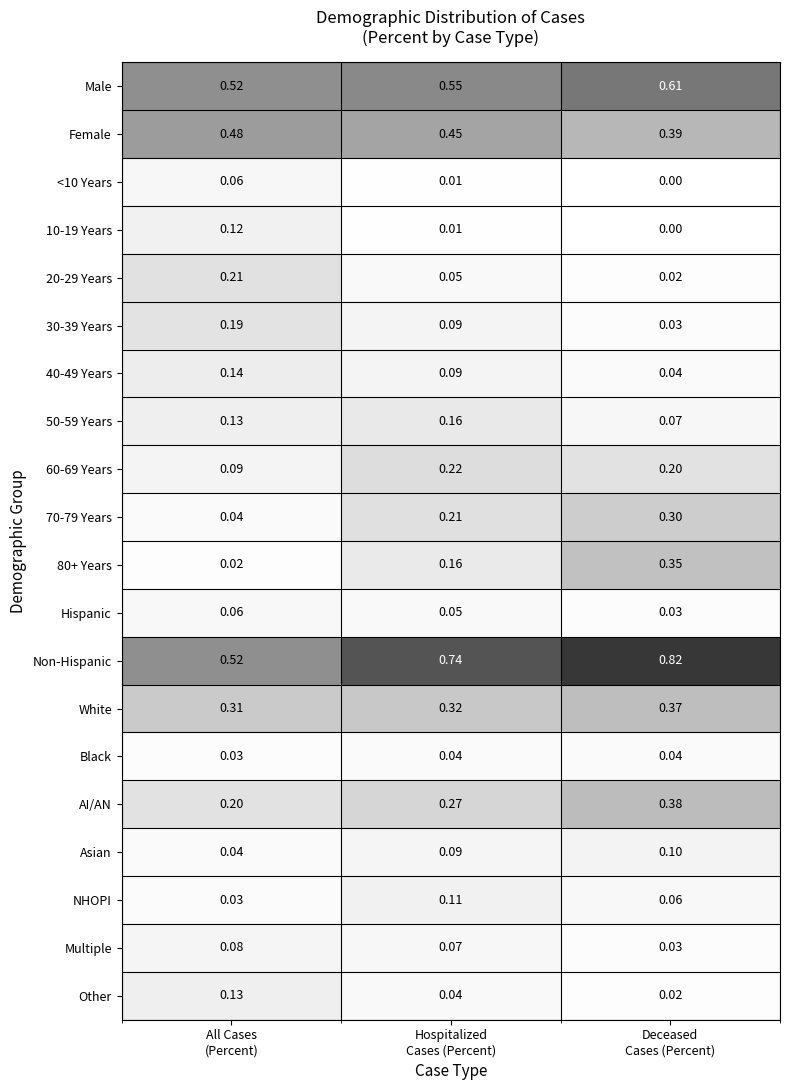

Which series has the largest total across all categories?

Non-Hispanic